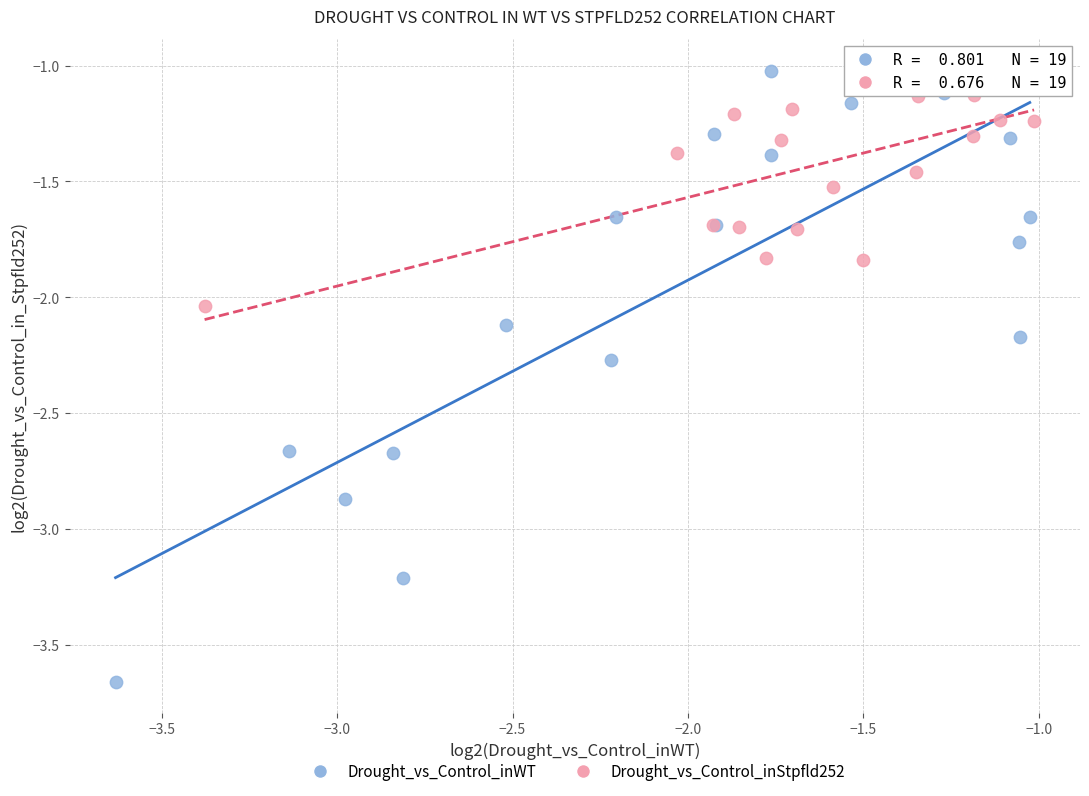

Which series contains the lowest Y value?

Drought_vs_Control_inWT